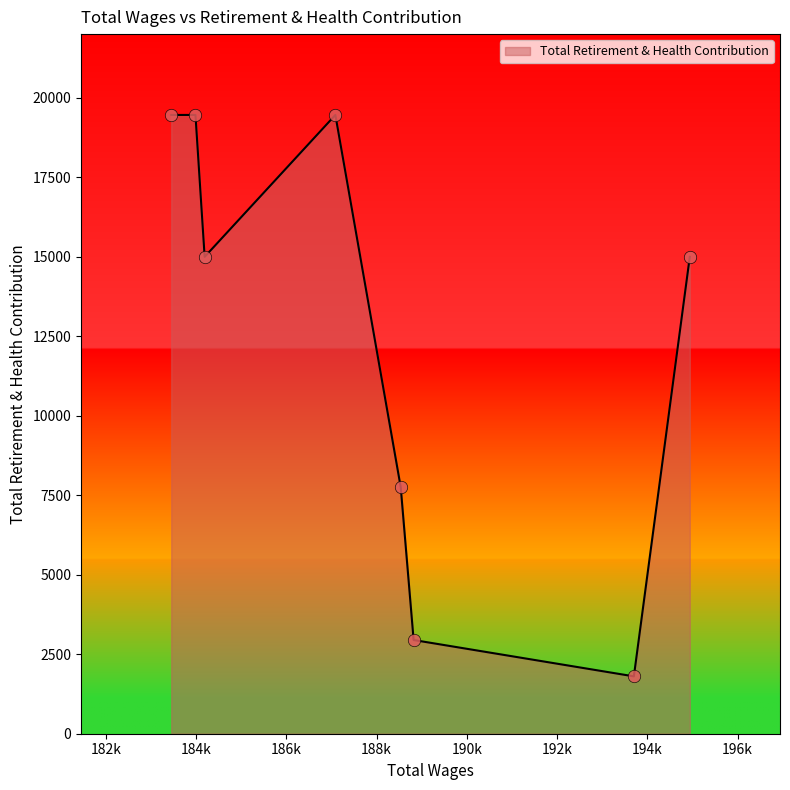

What is the maximum value shown in the chart?

19458